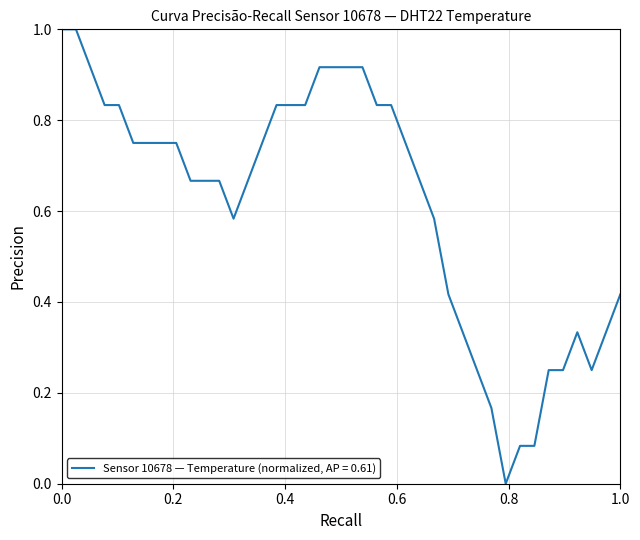

What is the greatest value displayed?

1.0